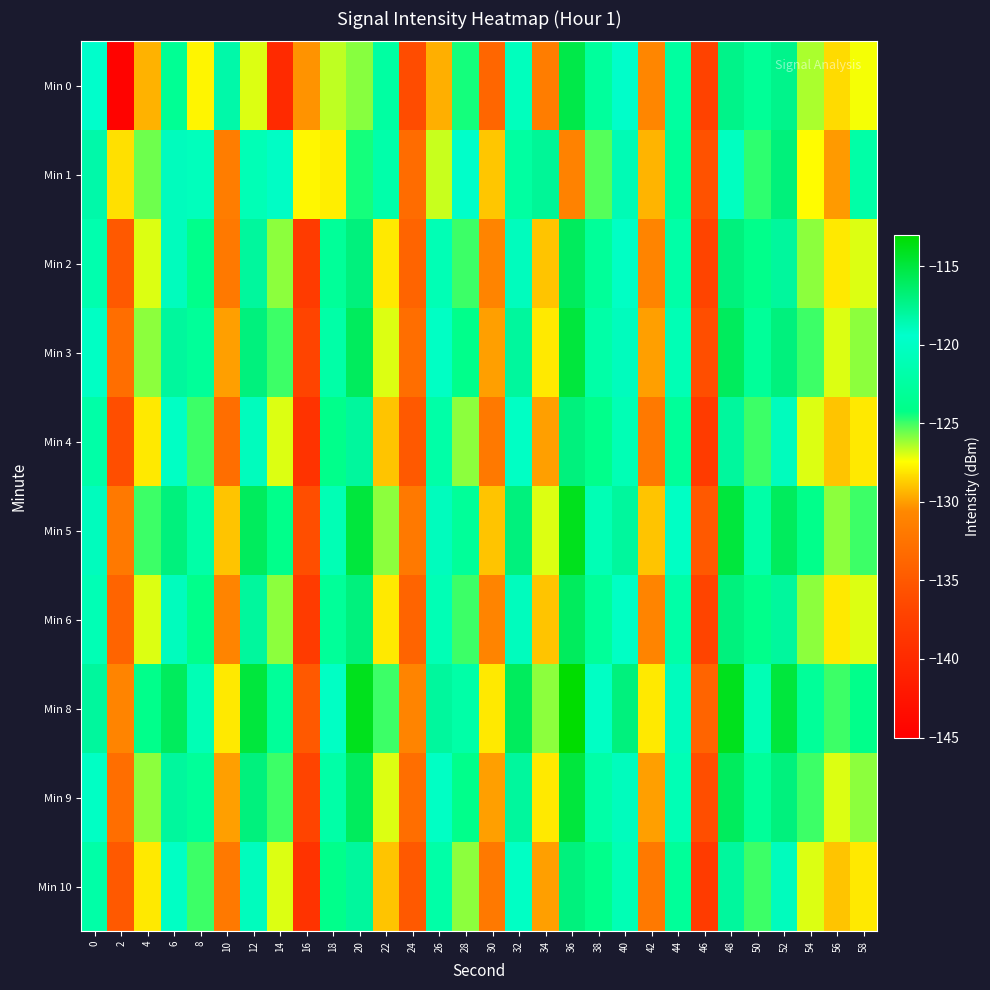

Rank the series at 16 from lowest to highest value.

Min 4, Min 10, Min 2, Min 6, Min 3, Min 9, Min 5, Min 8, Min 0, Min 1